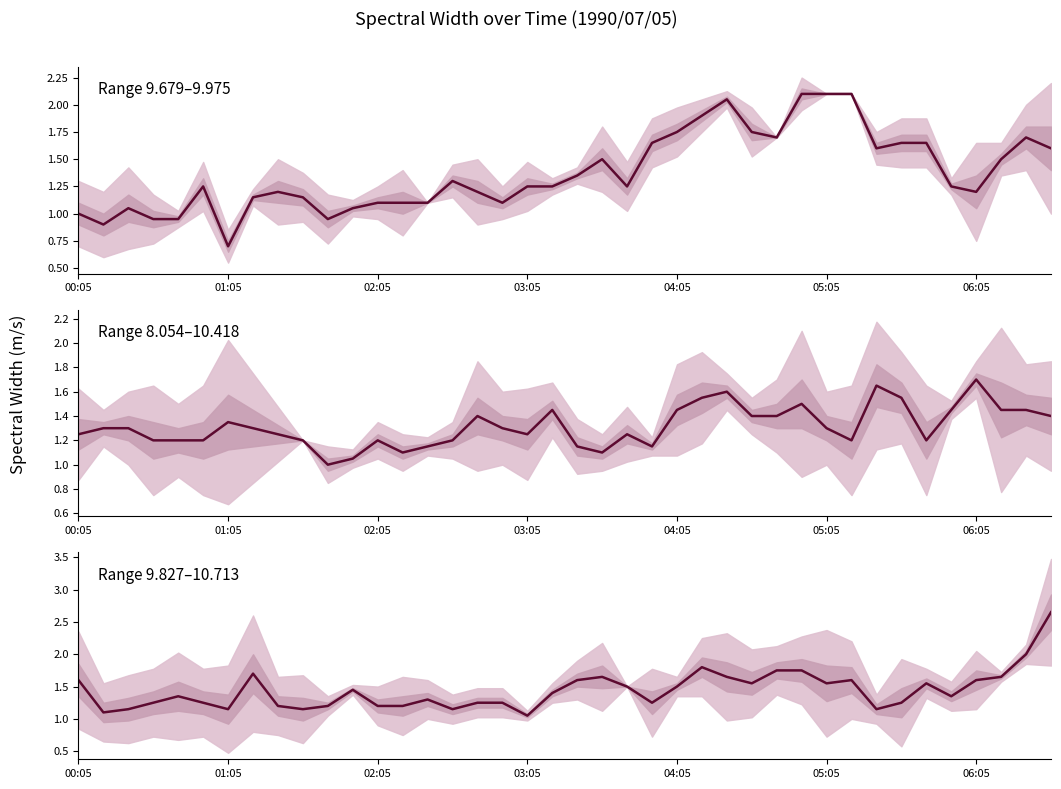

At which category does the chart reach its peak across all series?

39